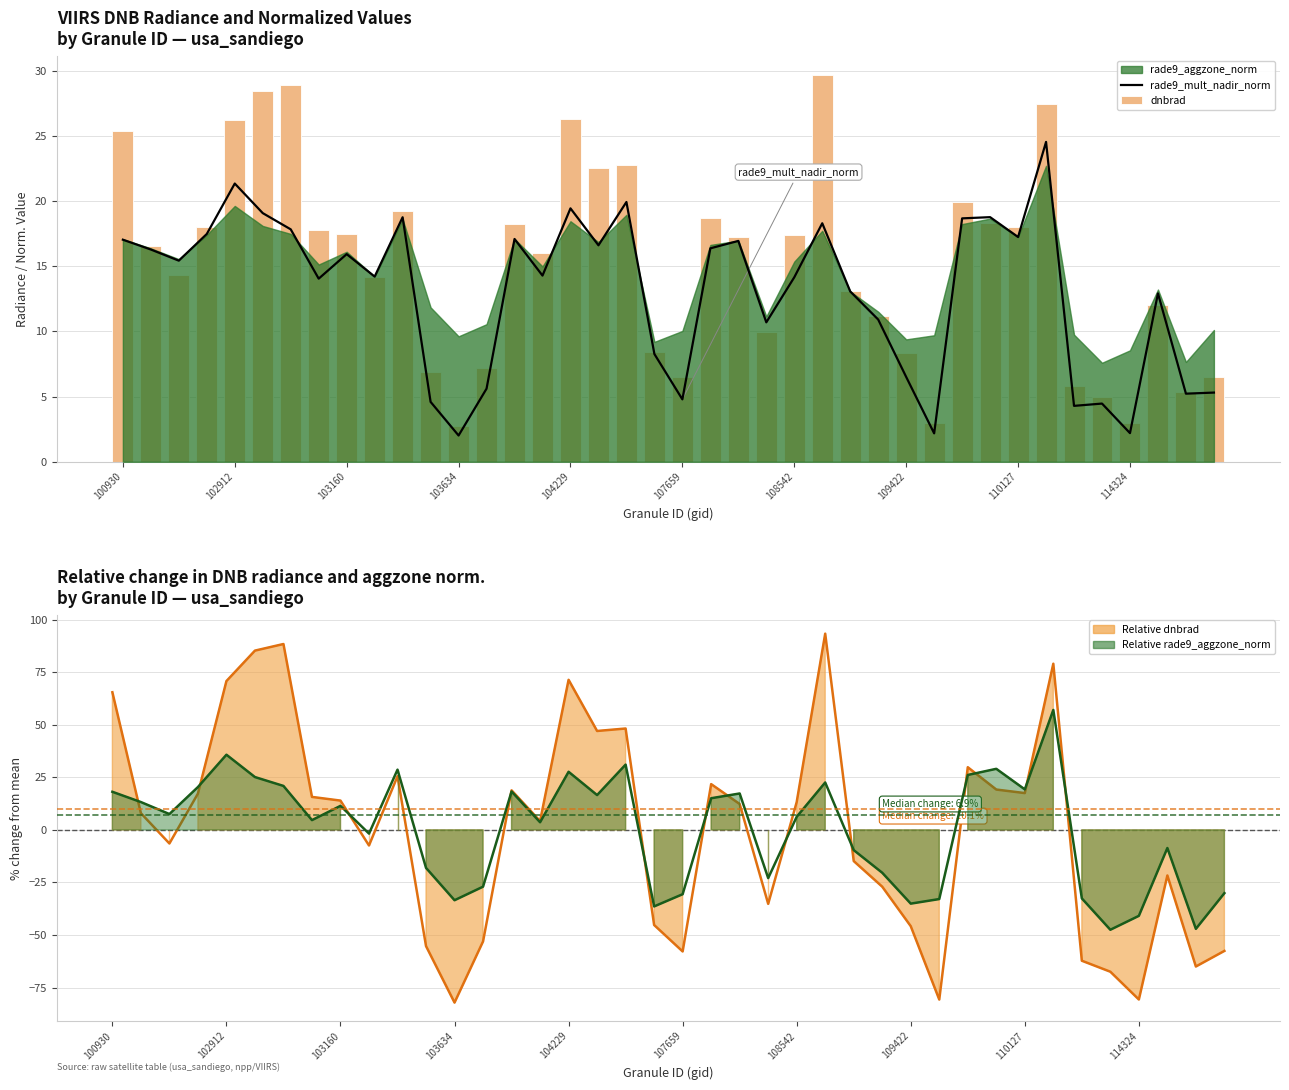

How many data points does each series have?

40